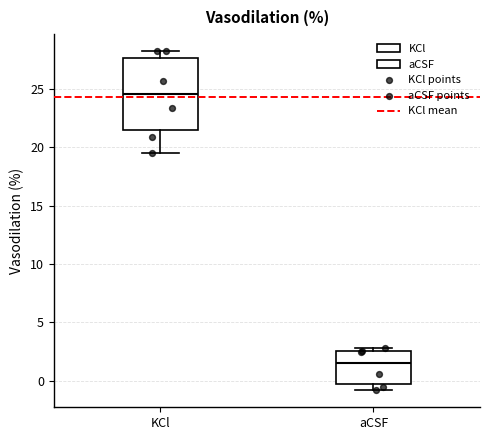

Comparing the boxes themselves (not the whiskers), which one is the tallest?

KCl